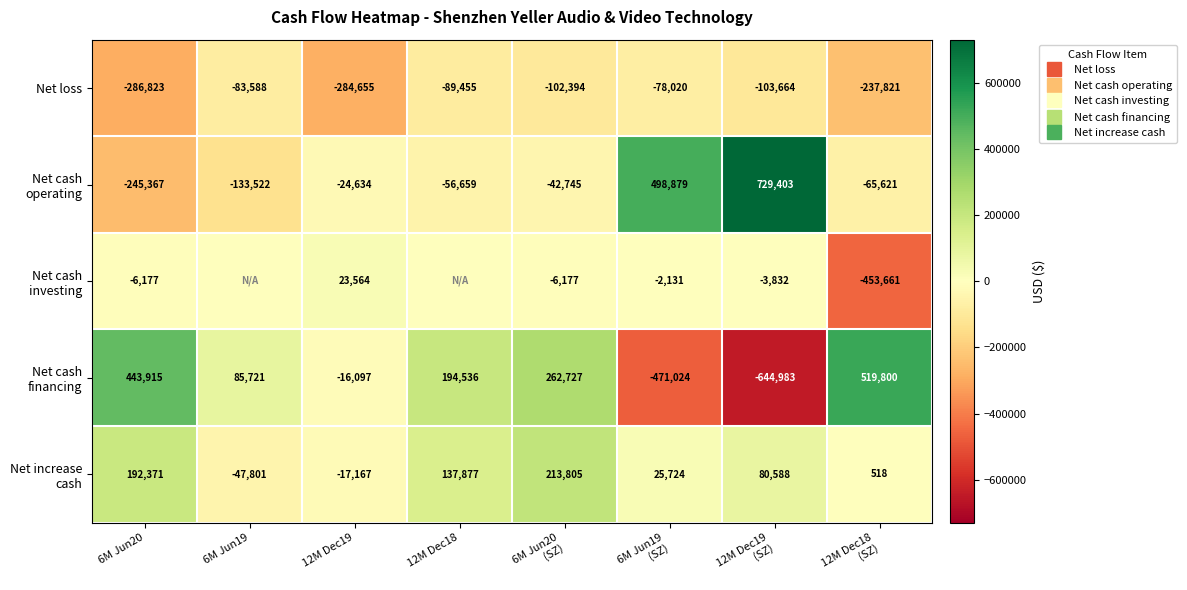

Rank the categories by Net cash investing value from highest to lowest.

12M Dec19, 6M Jun19, 12M Dec18, 6M Jun19 (SZ), 12M Dec19 (SZ), 6M Jun20, 6M Jun20 (SZ), 12M Dec18 (SZ)